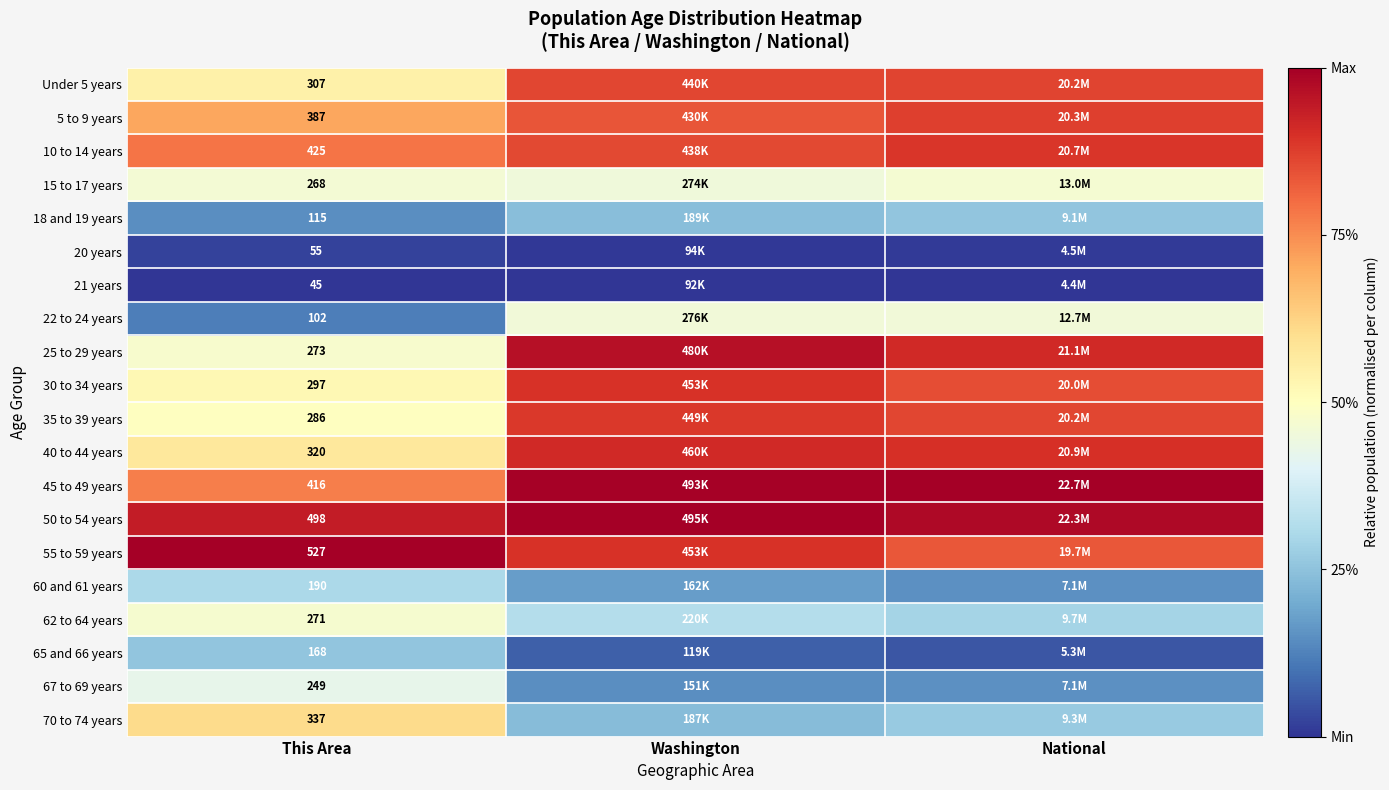

List the labels in order of 21 years value, largest first.

This Area, Washington, National